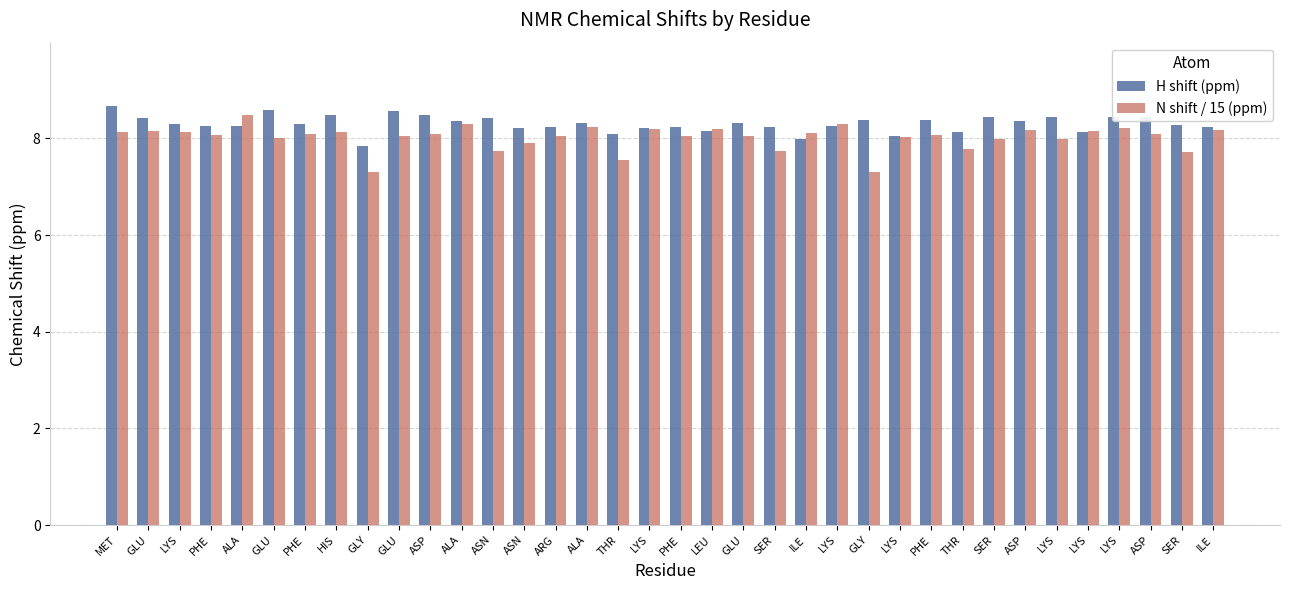

Does the chart contain any negative values?

No